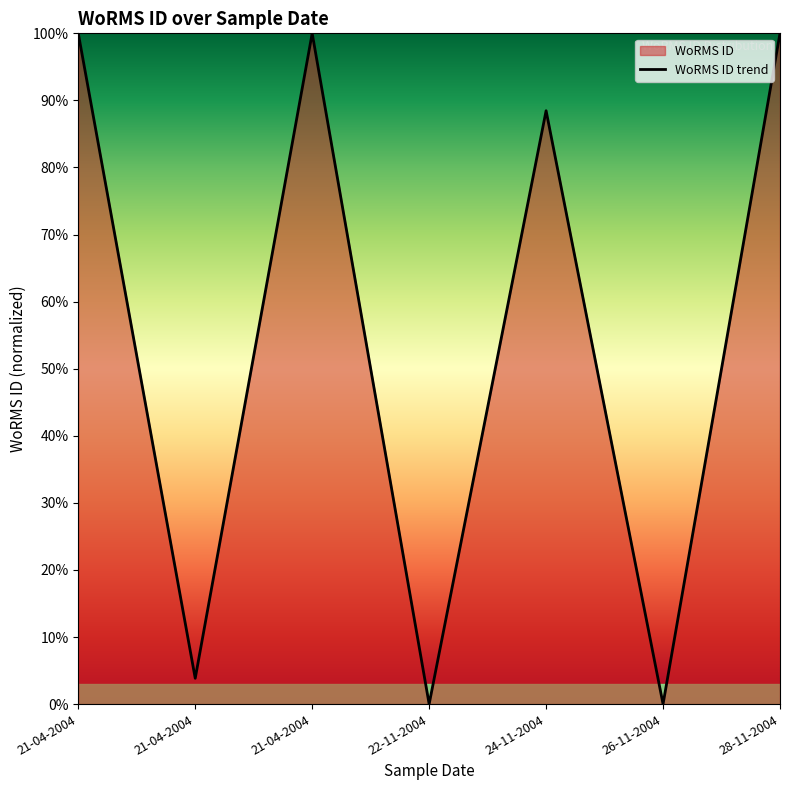

How many lines are shown in the chart?

1